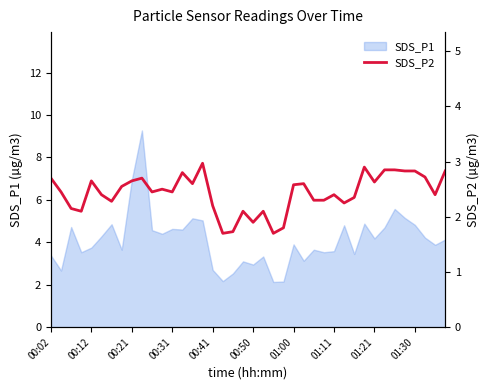

The value of SDS_P1 at 01:11 is 1.2. True or false?

False